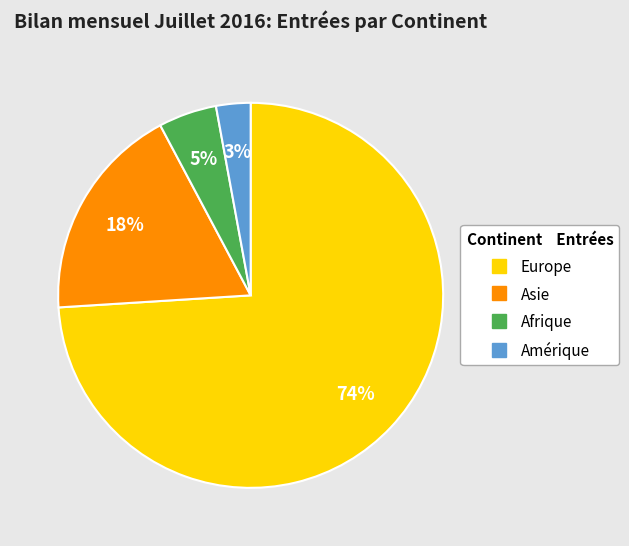

How many slices are in this pie chart?

4